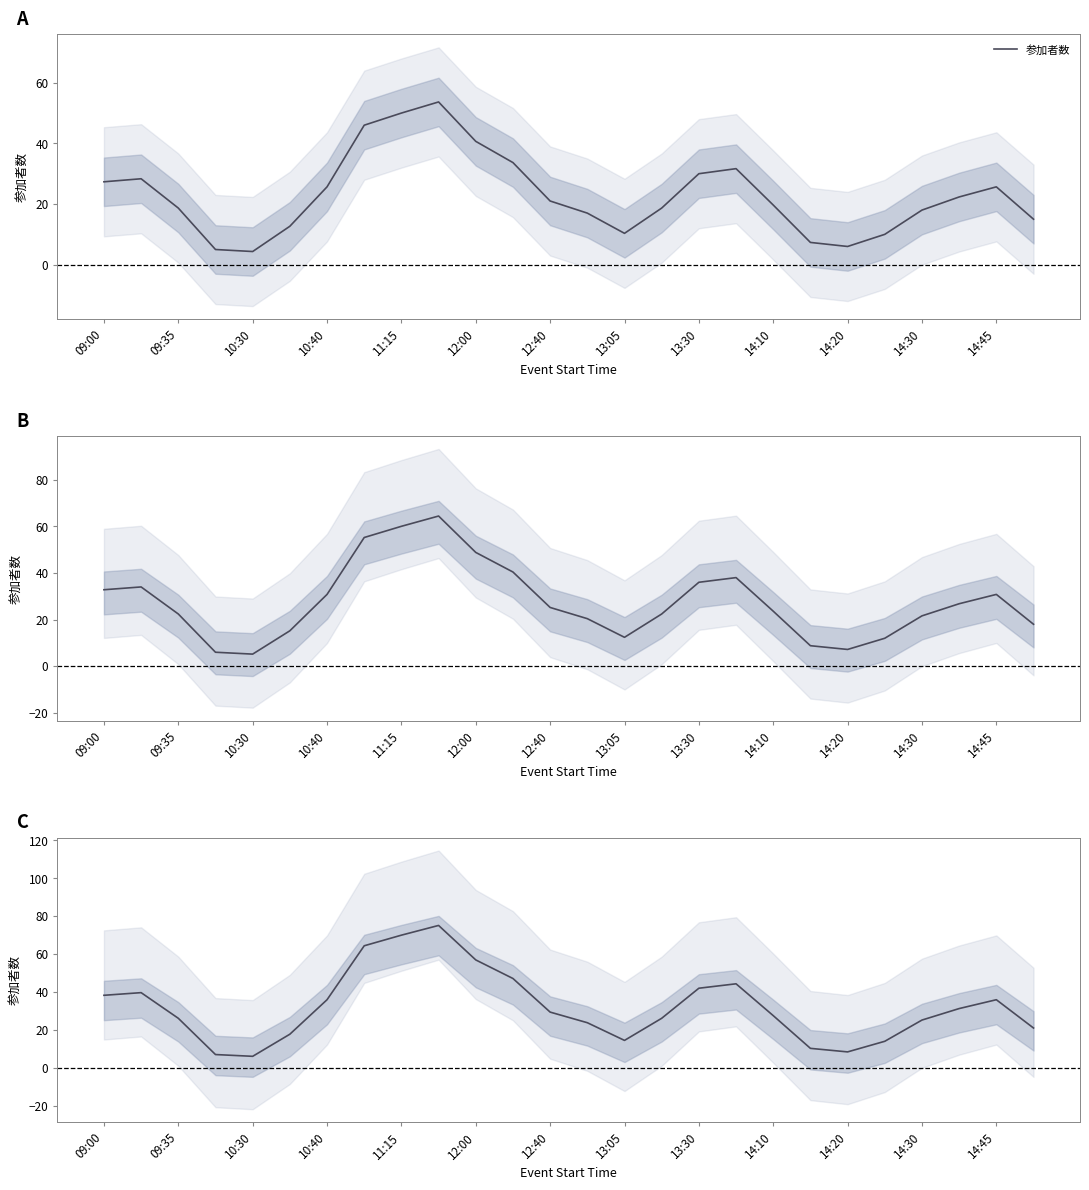

What is the change in value from 13 to 16?

+18.2